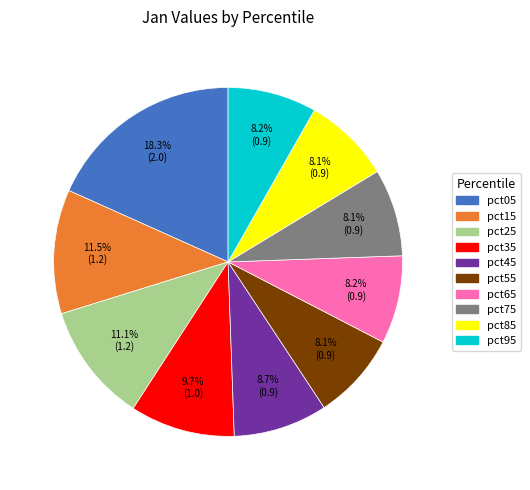

To the nearest percent, what portion does pct65 represent?

8%